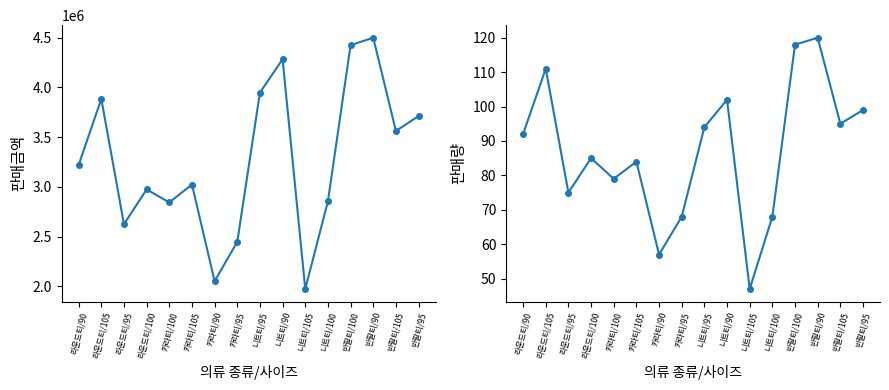

Reading right to left, extract all data points from this chart.

판매금액: 반팔티/95=3712500	반팔티/105=3562500	반팔티/90=4500000	반팔티/100=4425000	니트티/100=2856000	니트티/105=1974000	니트티/90=4284000	니트티/95=3948000	카라티/95=2448000	카라티/90=2052000	카라티/105=3024000	카라티/100=2844000	라운드티/100=2975000	라운드티/95=2625000	라운드티/105=3885000	라운드티/90=3220000
판매량: 반팔티/95=99	반팔티/105=95	반팔티/90=120	반팔티/100=118	니트티/100=68	니트티/105=47	니트티/90=102	니트티/95=94	카라티/95=68	카라티/90=57	카라티/105=84	카라티/100=79	라운드티/100=85	라운드티/95=75	라운드티/105=111	라운드티/90=92